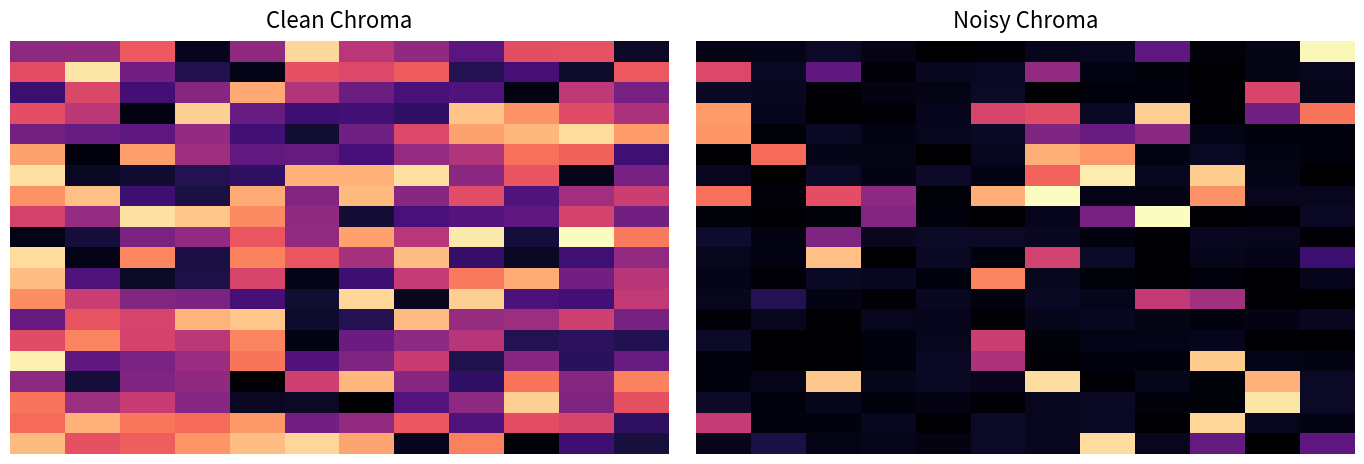

What is the lowest value of the 10.0 series?

0.1